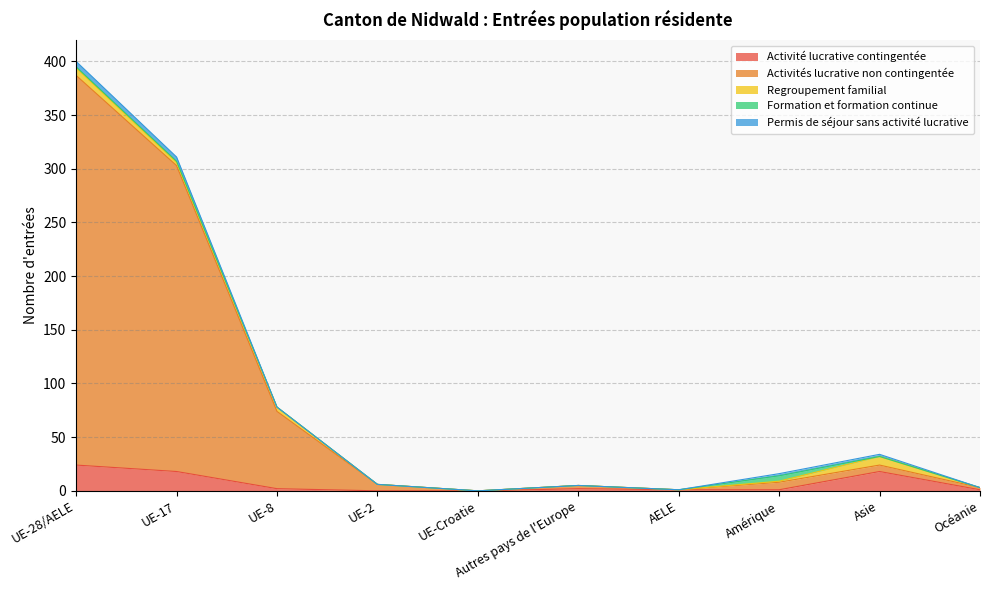

How many times do Activité lucrative contingentée and Regroupement familial cross each other?

1